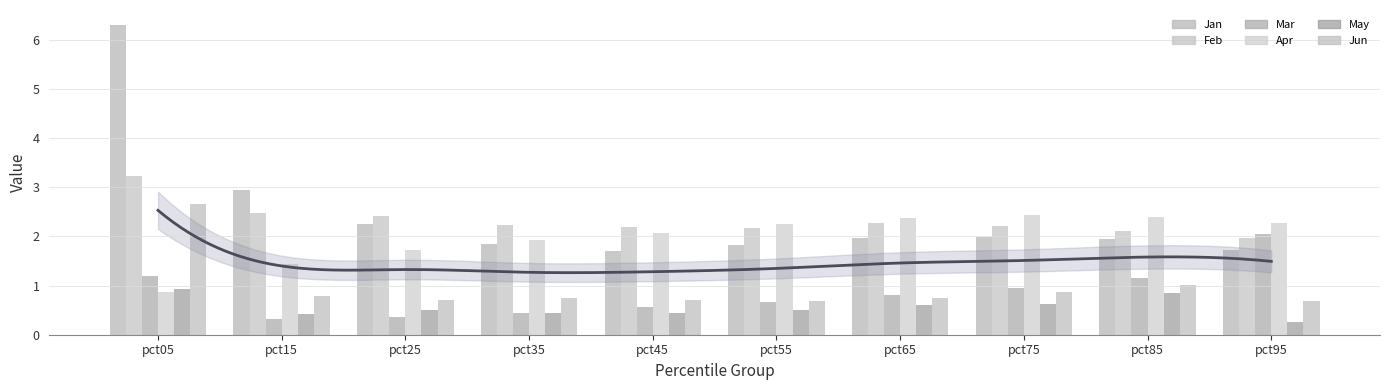

What is the smallest value displayed?

0.2